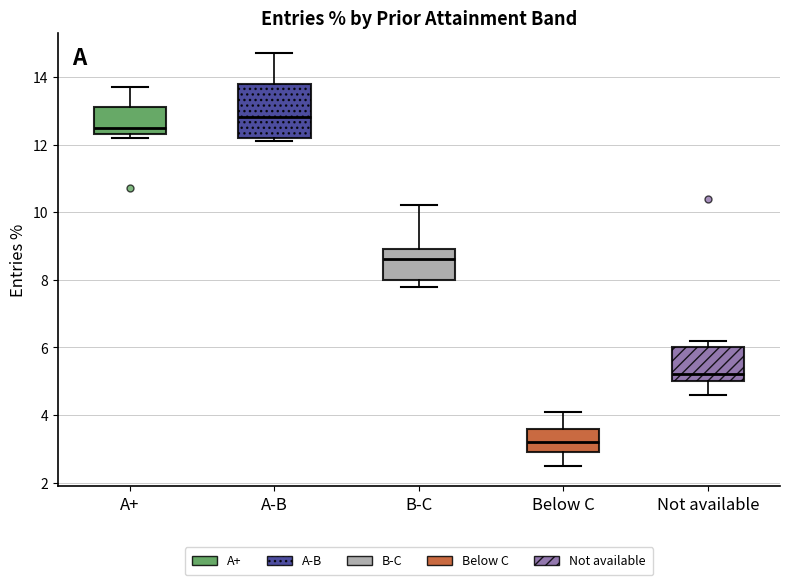

Where does the median line of the box for A-B sit on the y-axis? The values are not printed on the chart, so give them approximately, as read against the axis.

12.8